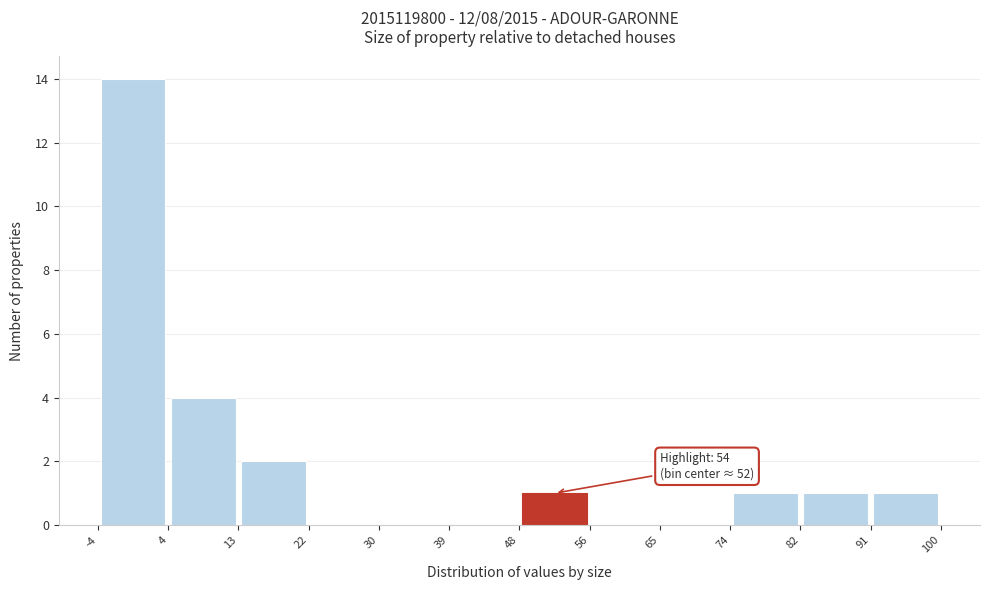

Over which range of the x-axis is the bar tallest?

-4 to 4